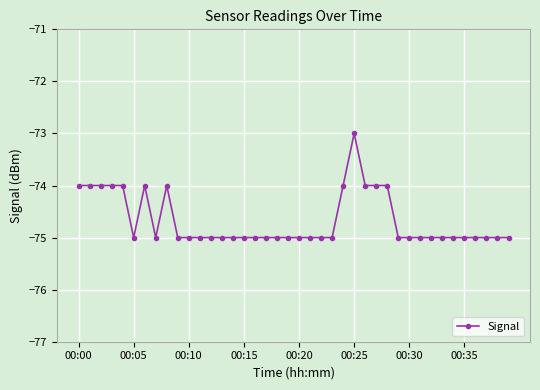

How many values exceed -75?

12